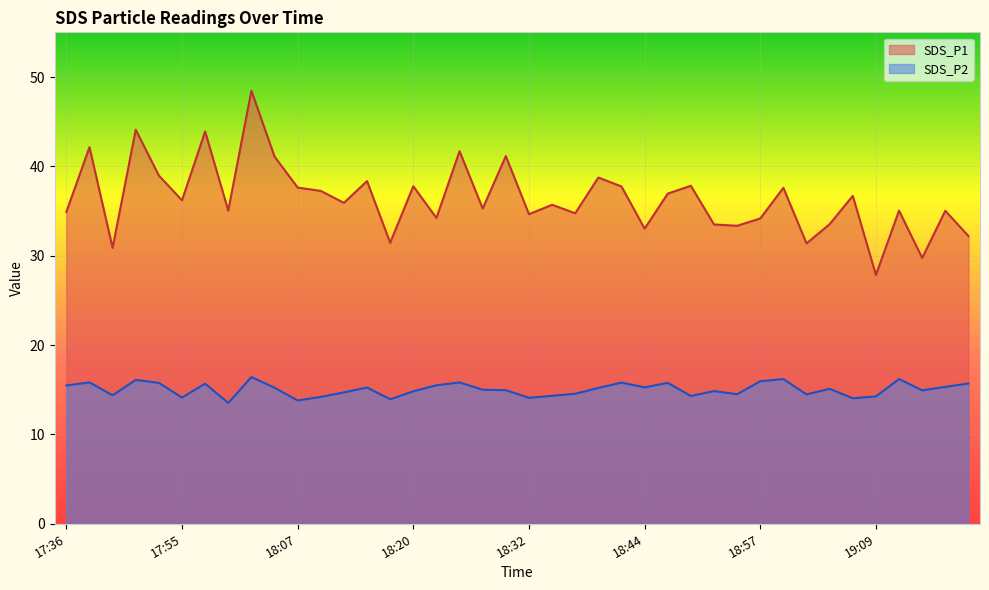

The SDS_P2 series shows 21.3 at 19:04. True or false?

False